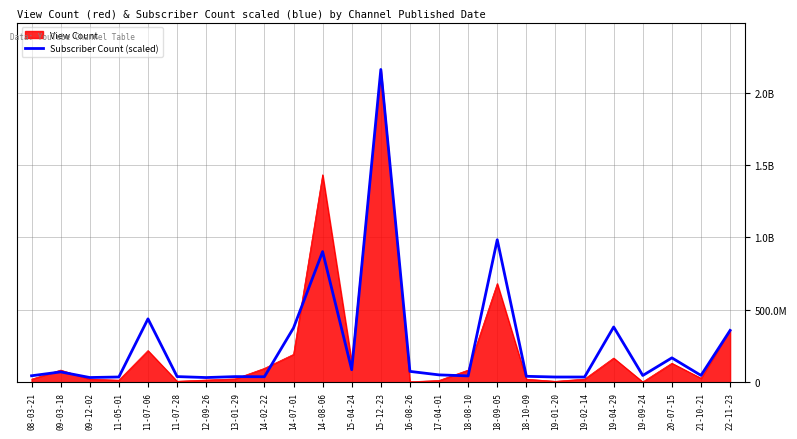

What are all the series names shown in the legend?

View Count, Subscriber Count (scaled)